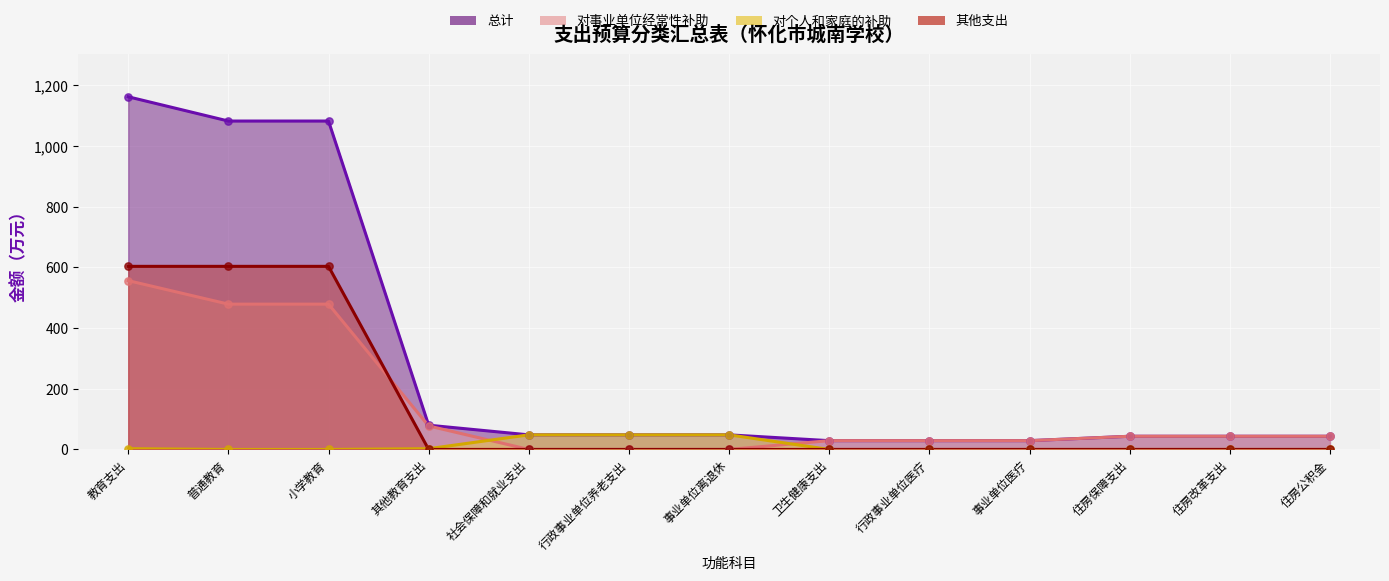

What are all the series names shown in the legend?

总计, 对事业单位经常性补助, 对个人和家庭的补助, 其他支出